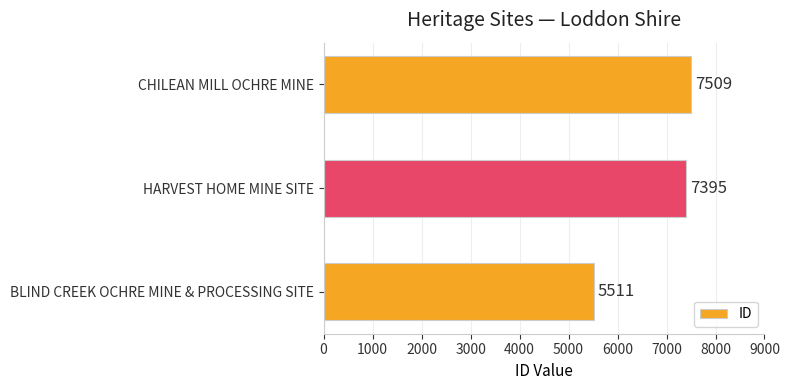

Which label corresponds to the largest value in the chart?

CHILEAN MILL OCHRE MINE